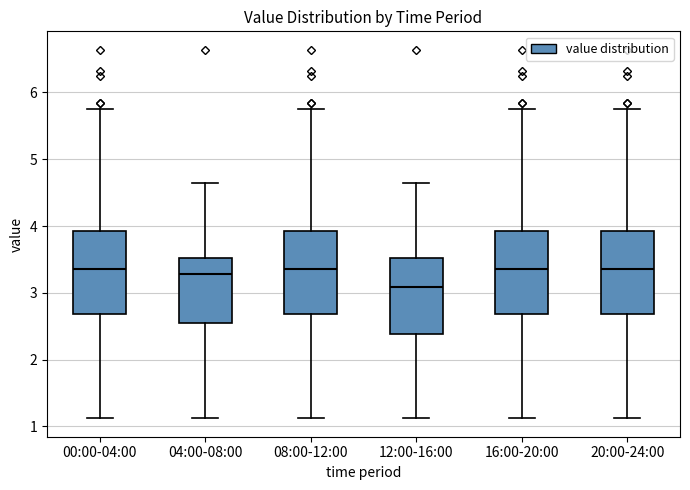

Reading left to right, transcribe this box plot: for each box, give where its median line is, the range the box spans, and where its two whiskers end, as read against the y-axis. The values are not printed on the chart, so give them approximately, as read against the axis.

00:00-04:00: median 3.4, box 2.7 to 3.9, whiskers 1.1 to 5.8
04:00-08:00: median 3.3, box 2.5 to 3.5, whiskers 1.1 to 4.6
08:00-12:00: median 3.4, box 2.7 to 3.9, whiskers 1.1 to 5.8
12:00-16:00: median 3.1, box 2.4 to 3.5, whiskers 1.1 to 4.6
16:00-20:00: median 3.4, box 2.7 to 3.9, whiskers 1.1 to 5.8
20:00-24:00: median 3.4, box 2.7 to 3.9, whiskers 1.1 to 5.8